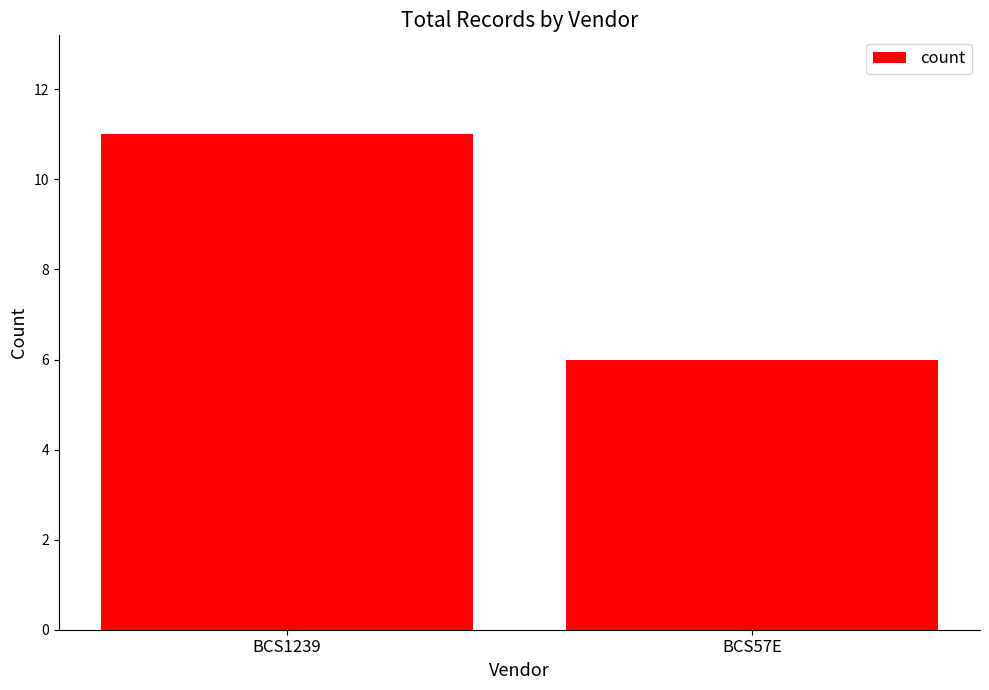

Where is the data nearest to the value 8?

BCS57E